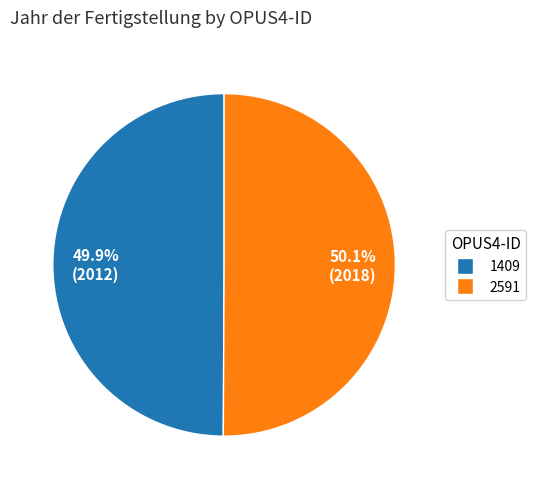

Combined, what portion of the pie is 2591 and 1409?

100.0%